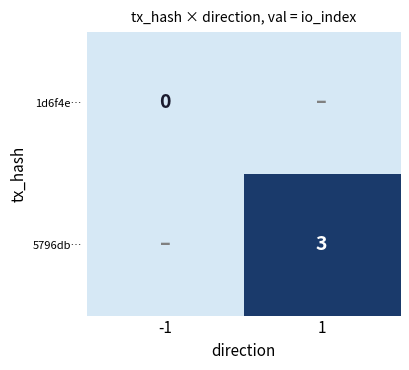

Is the value of 5796db… at 1 greater than the value of 1d6f4e… at -1?

Yes